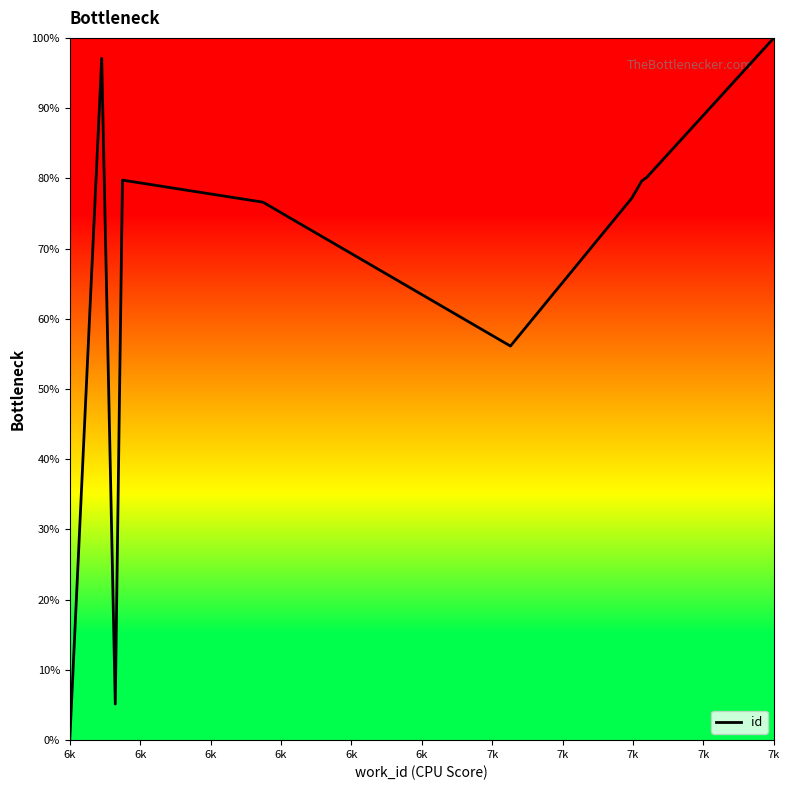

What is the maximum value shown in the chart?

1.0